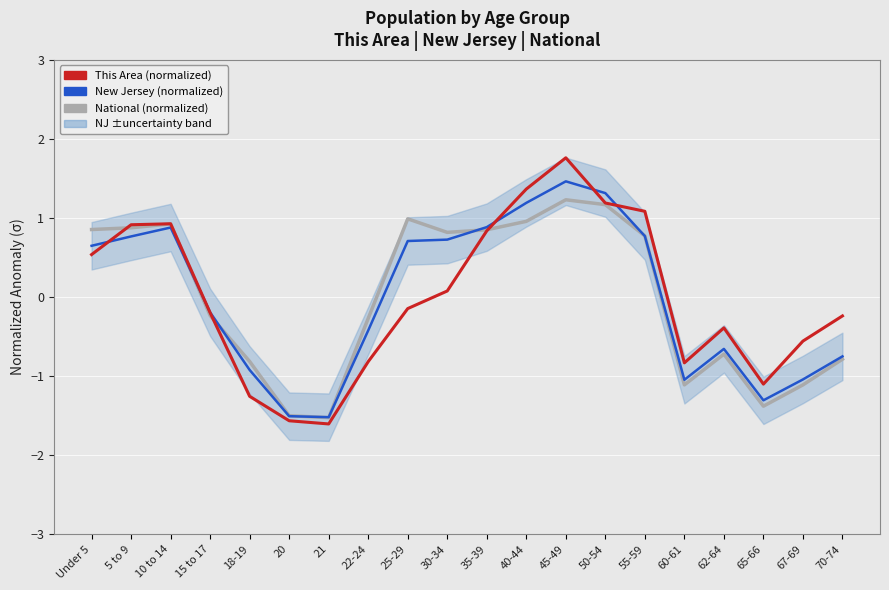

Which series changed the most between Under 5 and 55-59?

This Area (normalized)